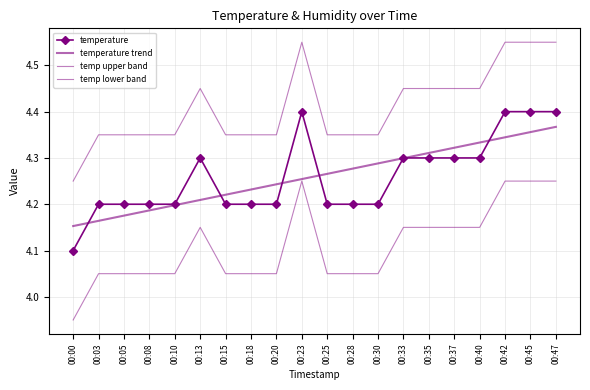

At which category does the chart reach its peak across all series?

00:23